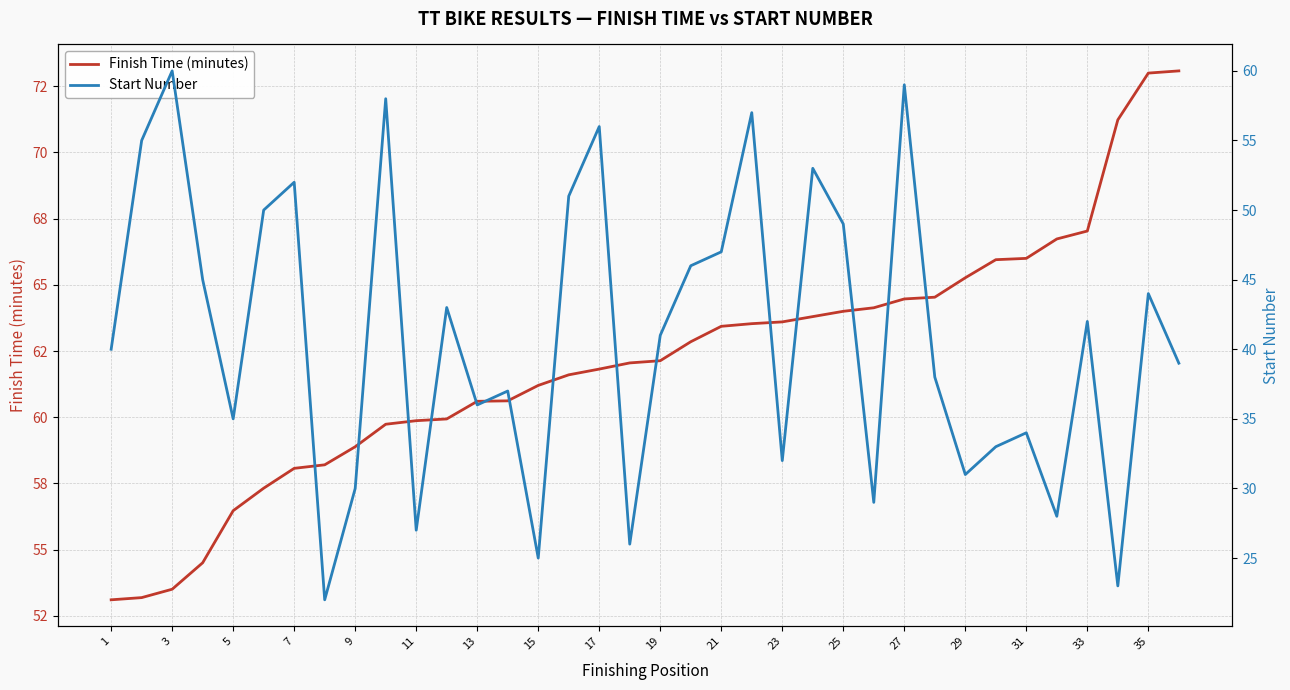

How many data points in Finish Time (minutes) are less than 62?

17